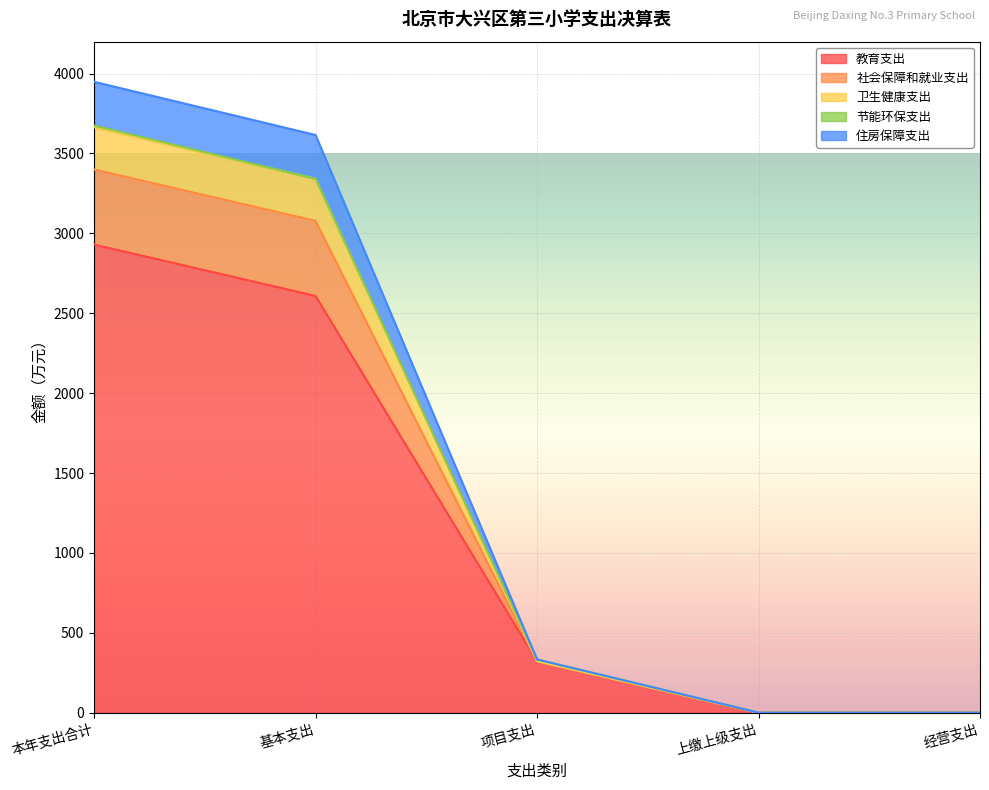

What position from the left is 基本支出?

2